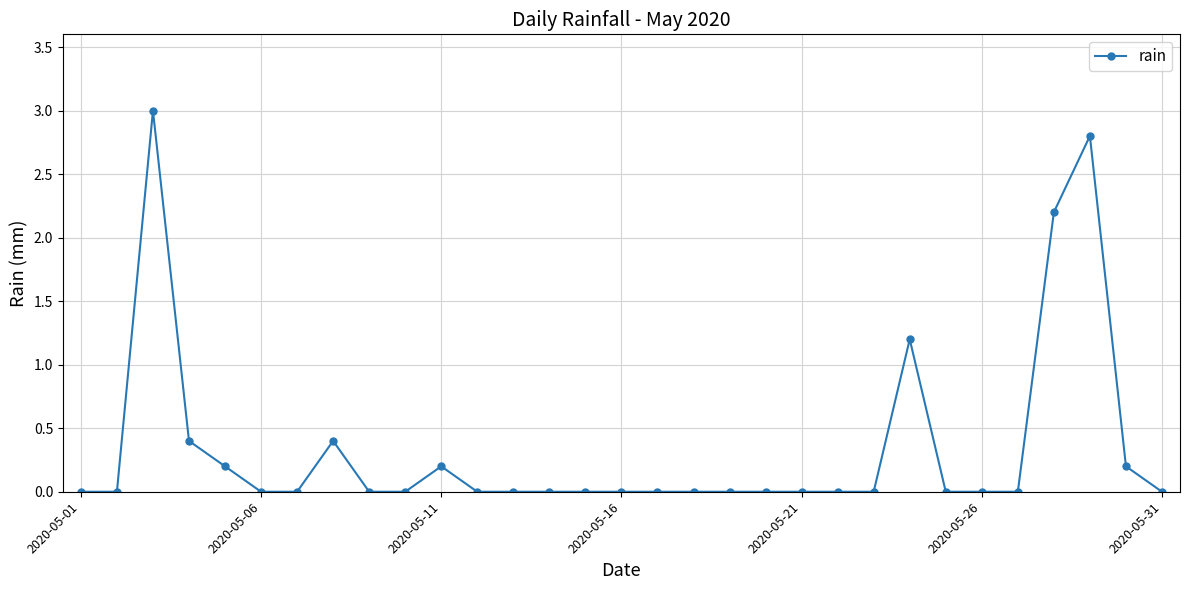

What is the sum of all values?

10.6